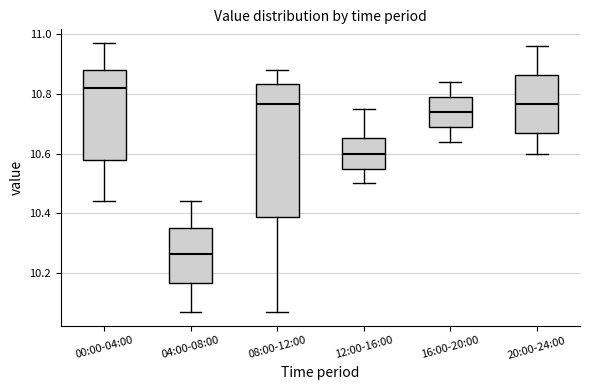

Where is the upper edge of the box for 08:00-12:00 on the y-axis? The values are not printed on the chart, so give them approximately, as read against the axis.

10.84